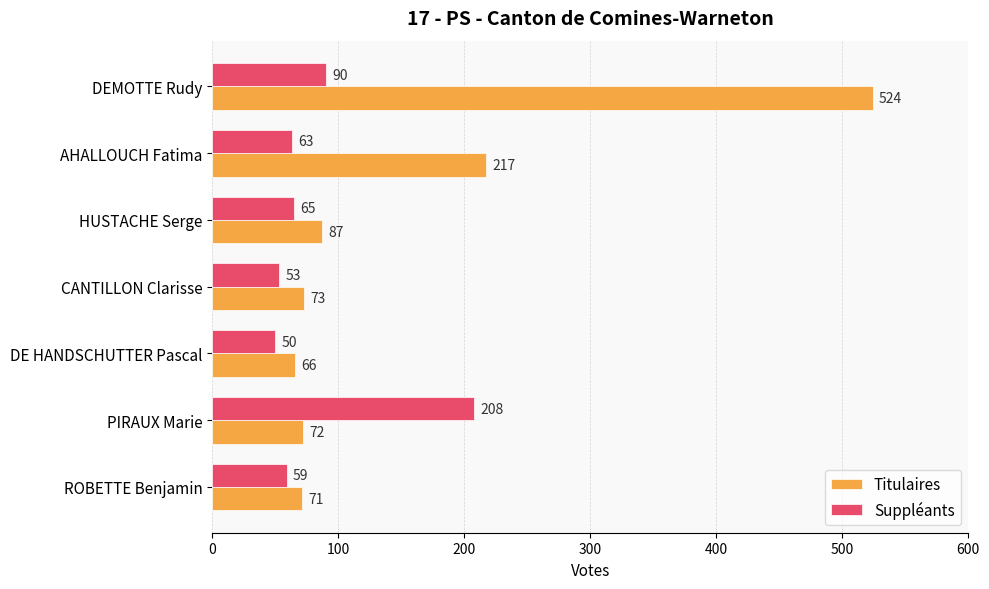

Read the Suppléants value at DEMOTTE Rudy, to the nearest 5.

90